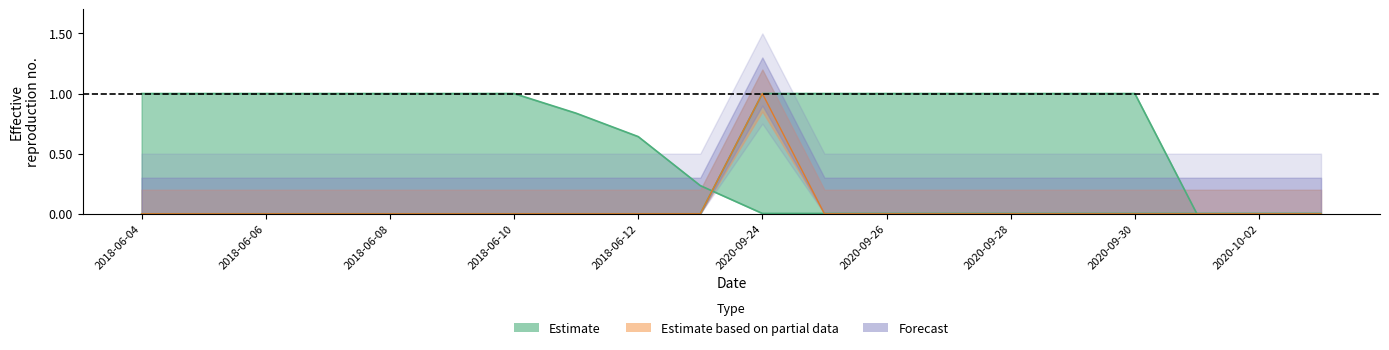

What is the label of the 18th point from the left?

2020-10-01